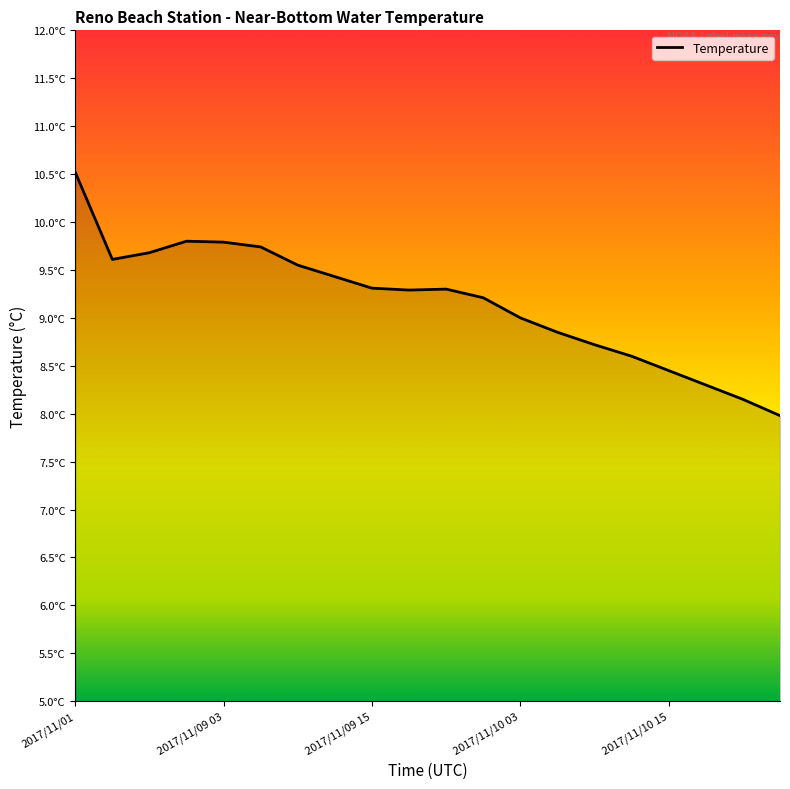

Is this an area chart (filled region under the line)?

Yes